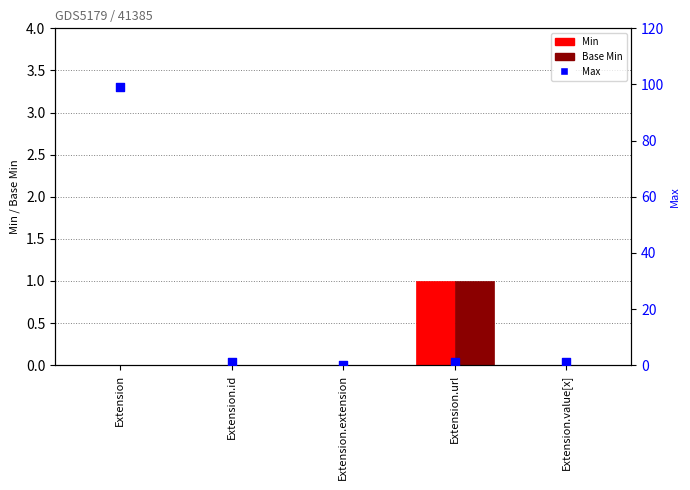

At which category is the sum across all series the highest?

Extension